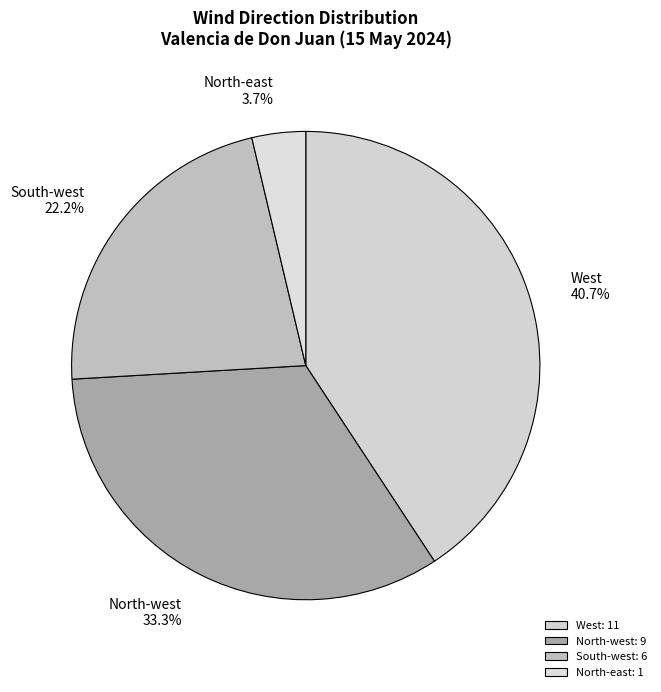

Count the number of slices in the pie.

4